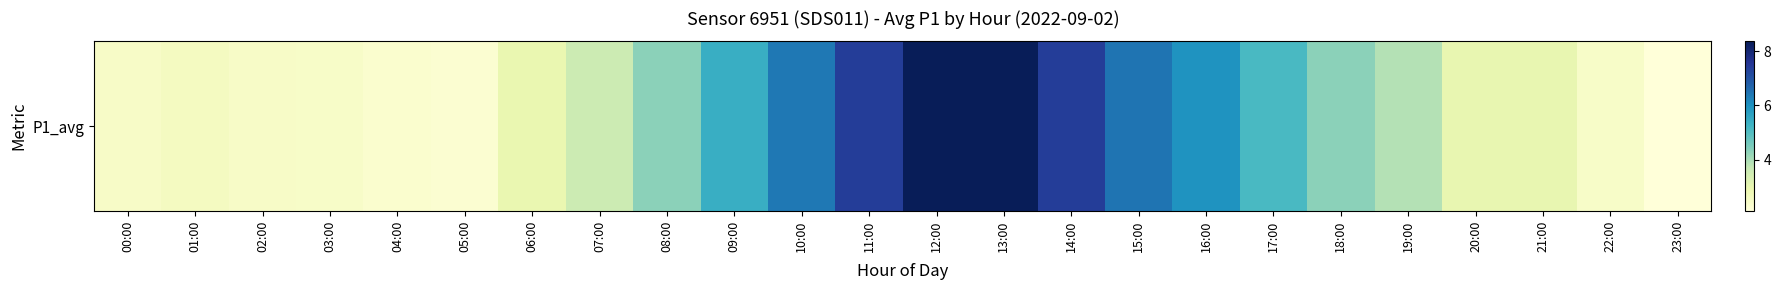

Rank the categories by value from highest to lowest.

12:00, 13:00, 11:00, 14:00, 15:00, 10:00, 16:00, 09:00, 17:00, 08:00, 18:00, 19:00, 07:00, 20:00, 21:00, 06:00, 01:00, 00:00, 02:00, 03:00, 22:00, 04:00, 05:00, 23:00